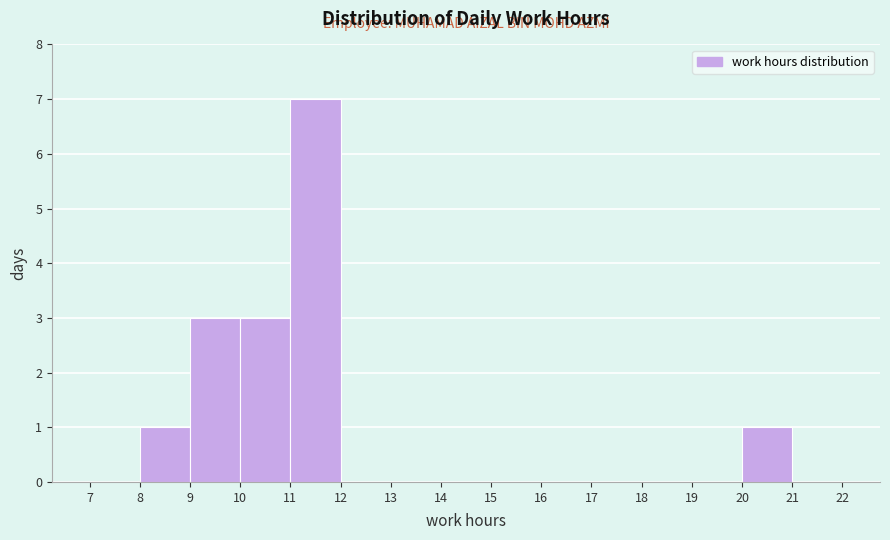

Which range on the x-axis has the tallest bar?

11 to 12